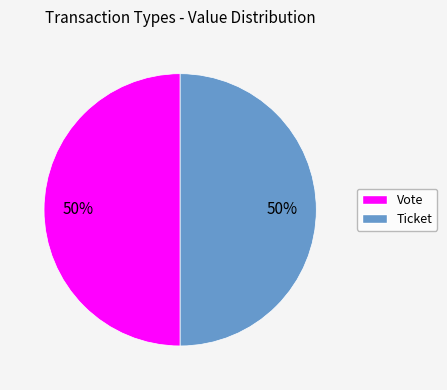

Is the sum of Ticket and Vote greater than half?

Yes